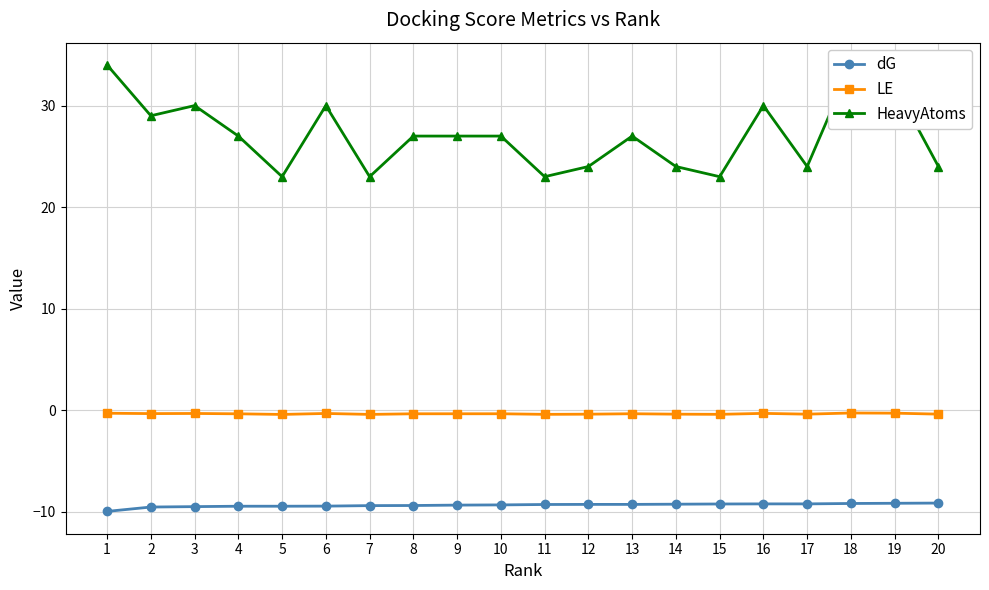

What is the average value of the HeavyAtoms series?

27.1